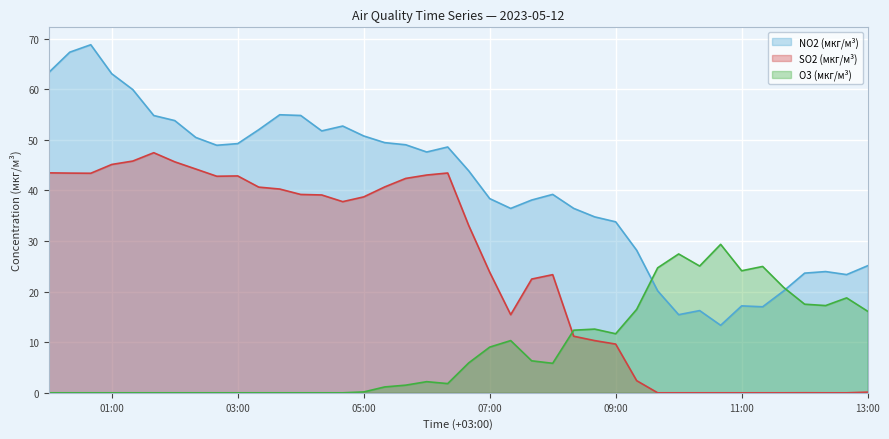

Reading left to right, extract all data points from this chart.

NO2 (мкг/м³): 63.3	67.3	68.8	63.0	59.9	54.8	53.8	50.5	48.9	49.2	52.0	55.0	54.8	51.8	52.7	50.8	49.4	49.0	47.6	48.6	43.9	38.4	36.4	38.1	39.2	36.5	34.8	33.8	28.2	20.1	15.4	16.2	13.3	17.2	17.0	20.1	23.6	24.0	23.4	25.1
SO2 (мкг/м³): 43.5	43.4	43.4	45.1	45.8	47.5	45.6	44.2	42.8	42.9	40.6	40.3	39.2	39.1	37.8	38.7	40.7	42.4	43.0	43.4	33.1	23.8	15.4	22.5	23.4	11.2	10.3	9.6	2.4	0.0	0.0	0.0	0.0	0.0	0.0	0.0	0.0	0.0	0.0	0.1
O3 (мкг/м³): 0.0	0.0	0.0	0.0	0.0	0.0	0.0	0.0	0.0	0.0	0.0	0.0	0.0	0.0	0.0	0.2	1.2	1.5	2.2	1.8	5.9	9.0	10.3	6.3	5.8	12.4	12.6	11.7	16.5	24.7	27.4	25.1	29.3	24.1	25.0	20.8	17.5	17.2	18.8	16.1